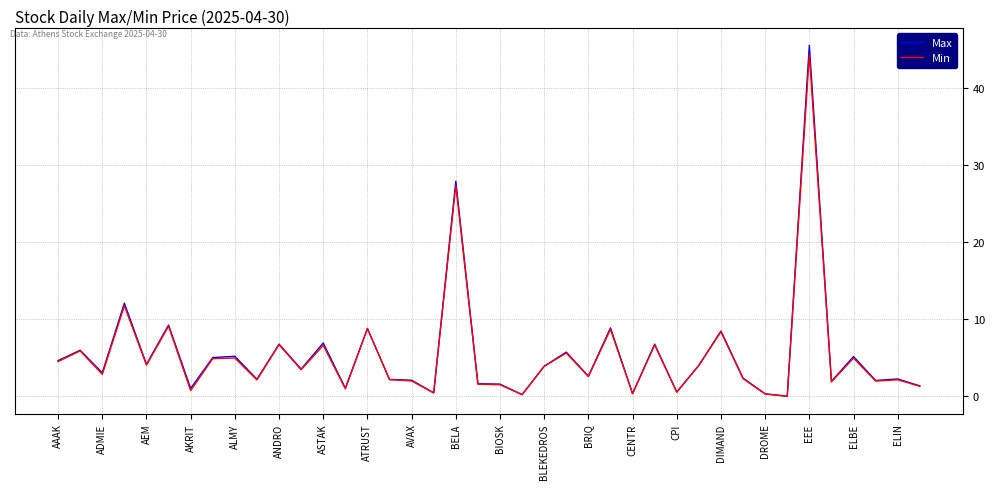

Which series has the largest range (max minus min)?

Max